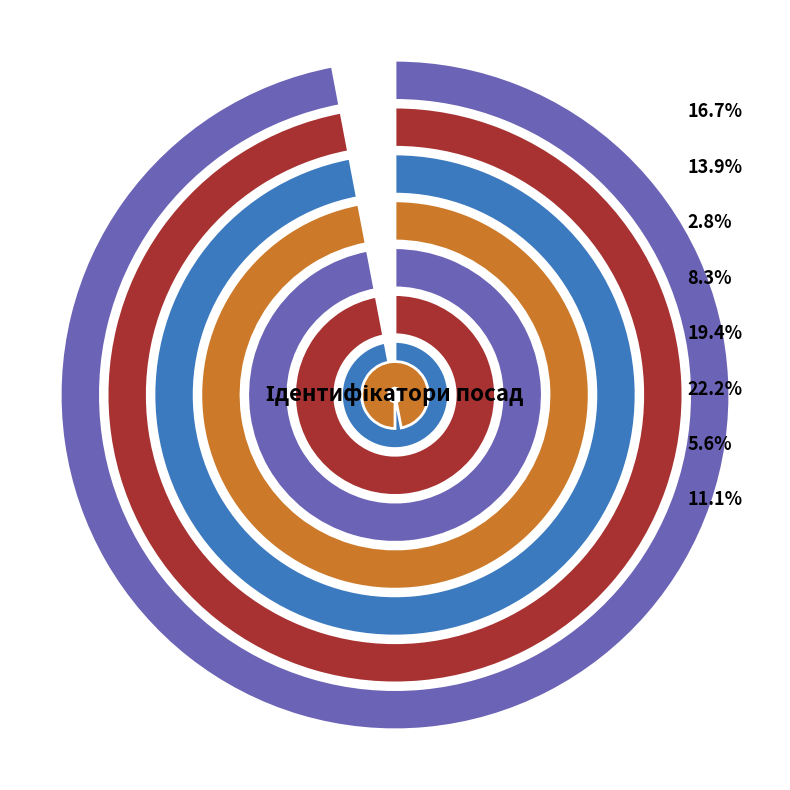

To the nearest percent, what is the combined percentage of Ректор and Генеральний директор?

14%